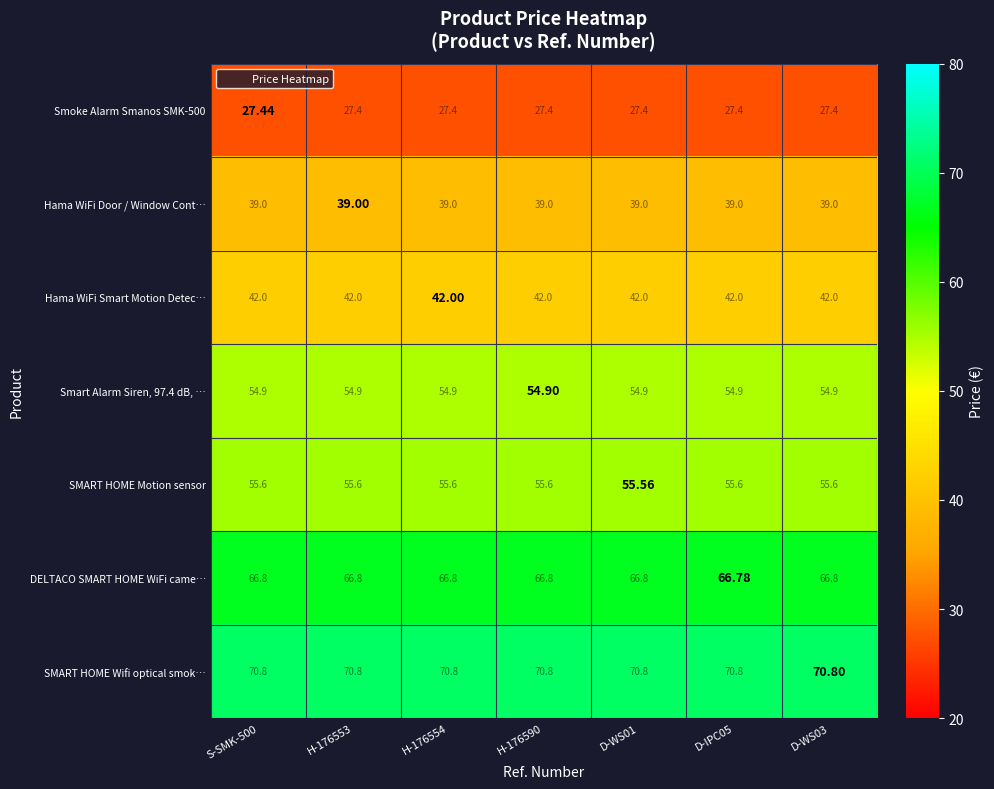

Which series has the largest total across all categories?

SMART HOME Wifi optical smok…